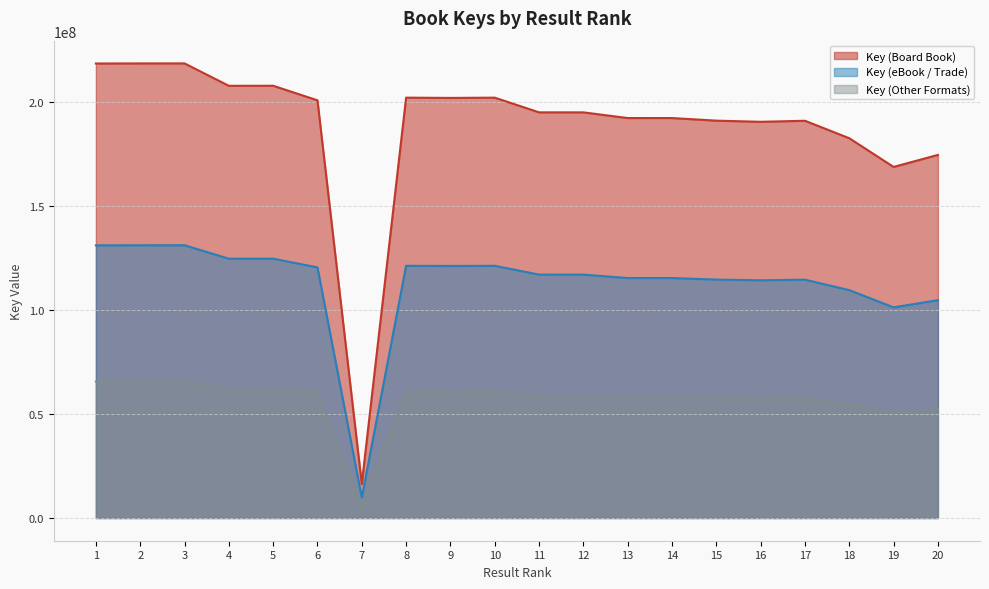

How many data points does each series have?

20